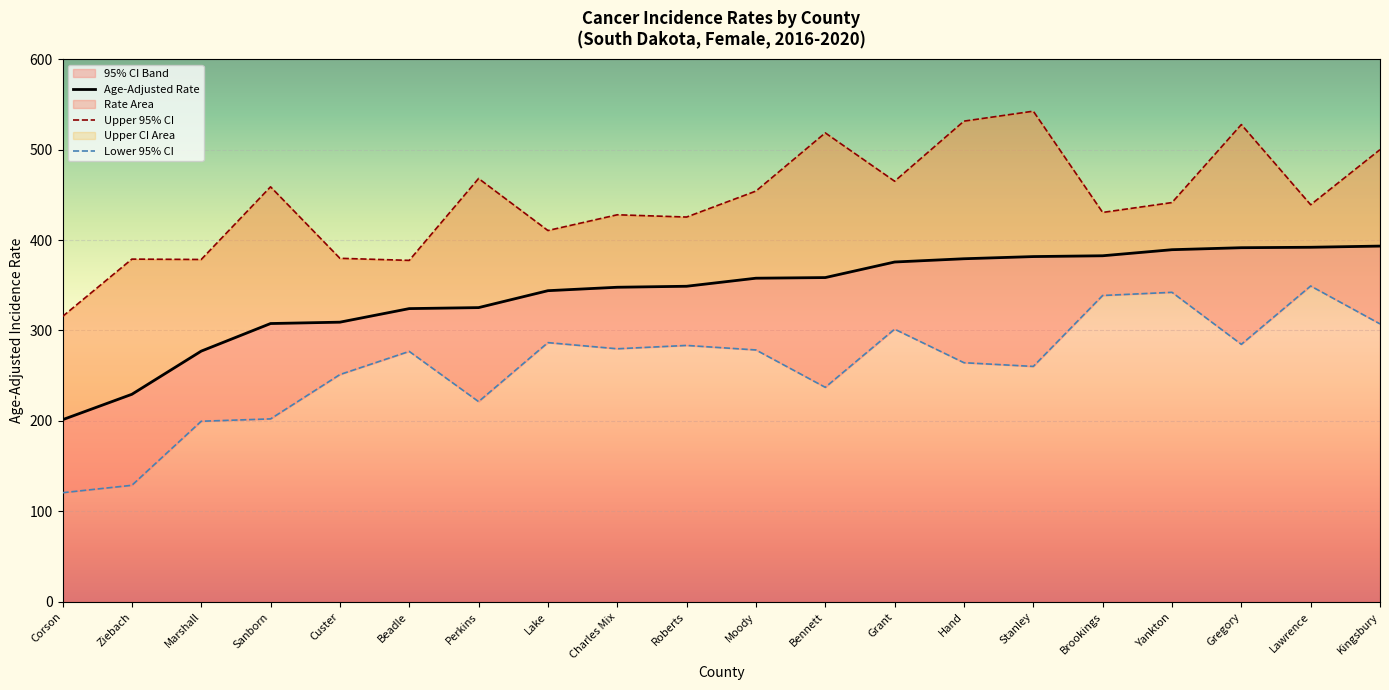

Where is the first local maximum for Upper 95% CI?

Ziebach